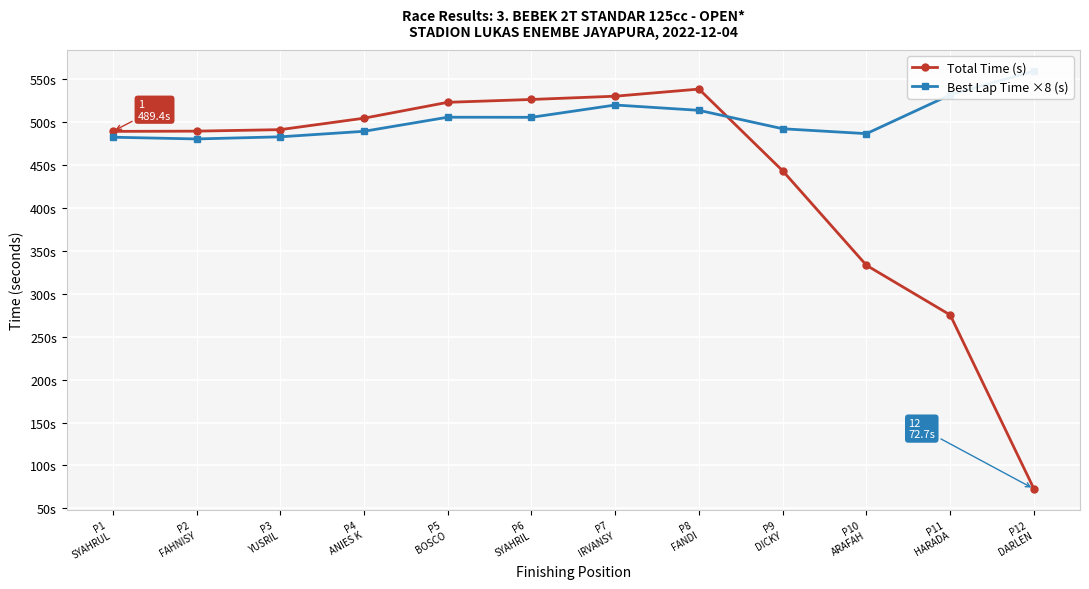

What is the value of the Total Time (s) point at the 8th from the left?

538.7